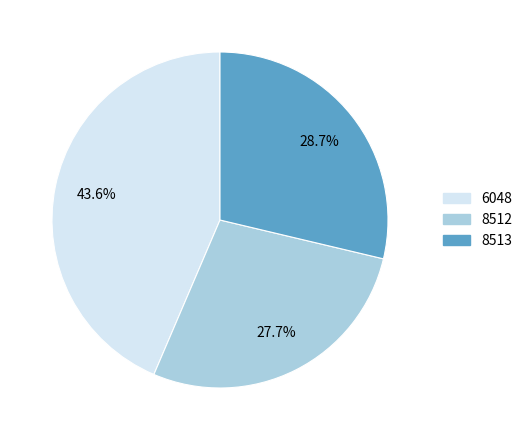

True or false: 8513 accounts for 29% of the total.

True